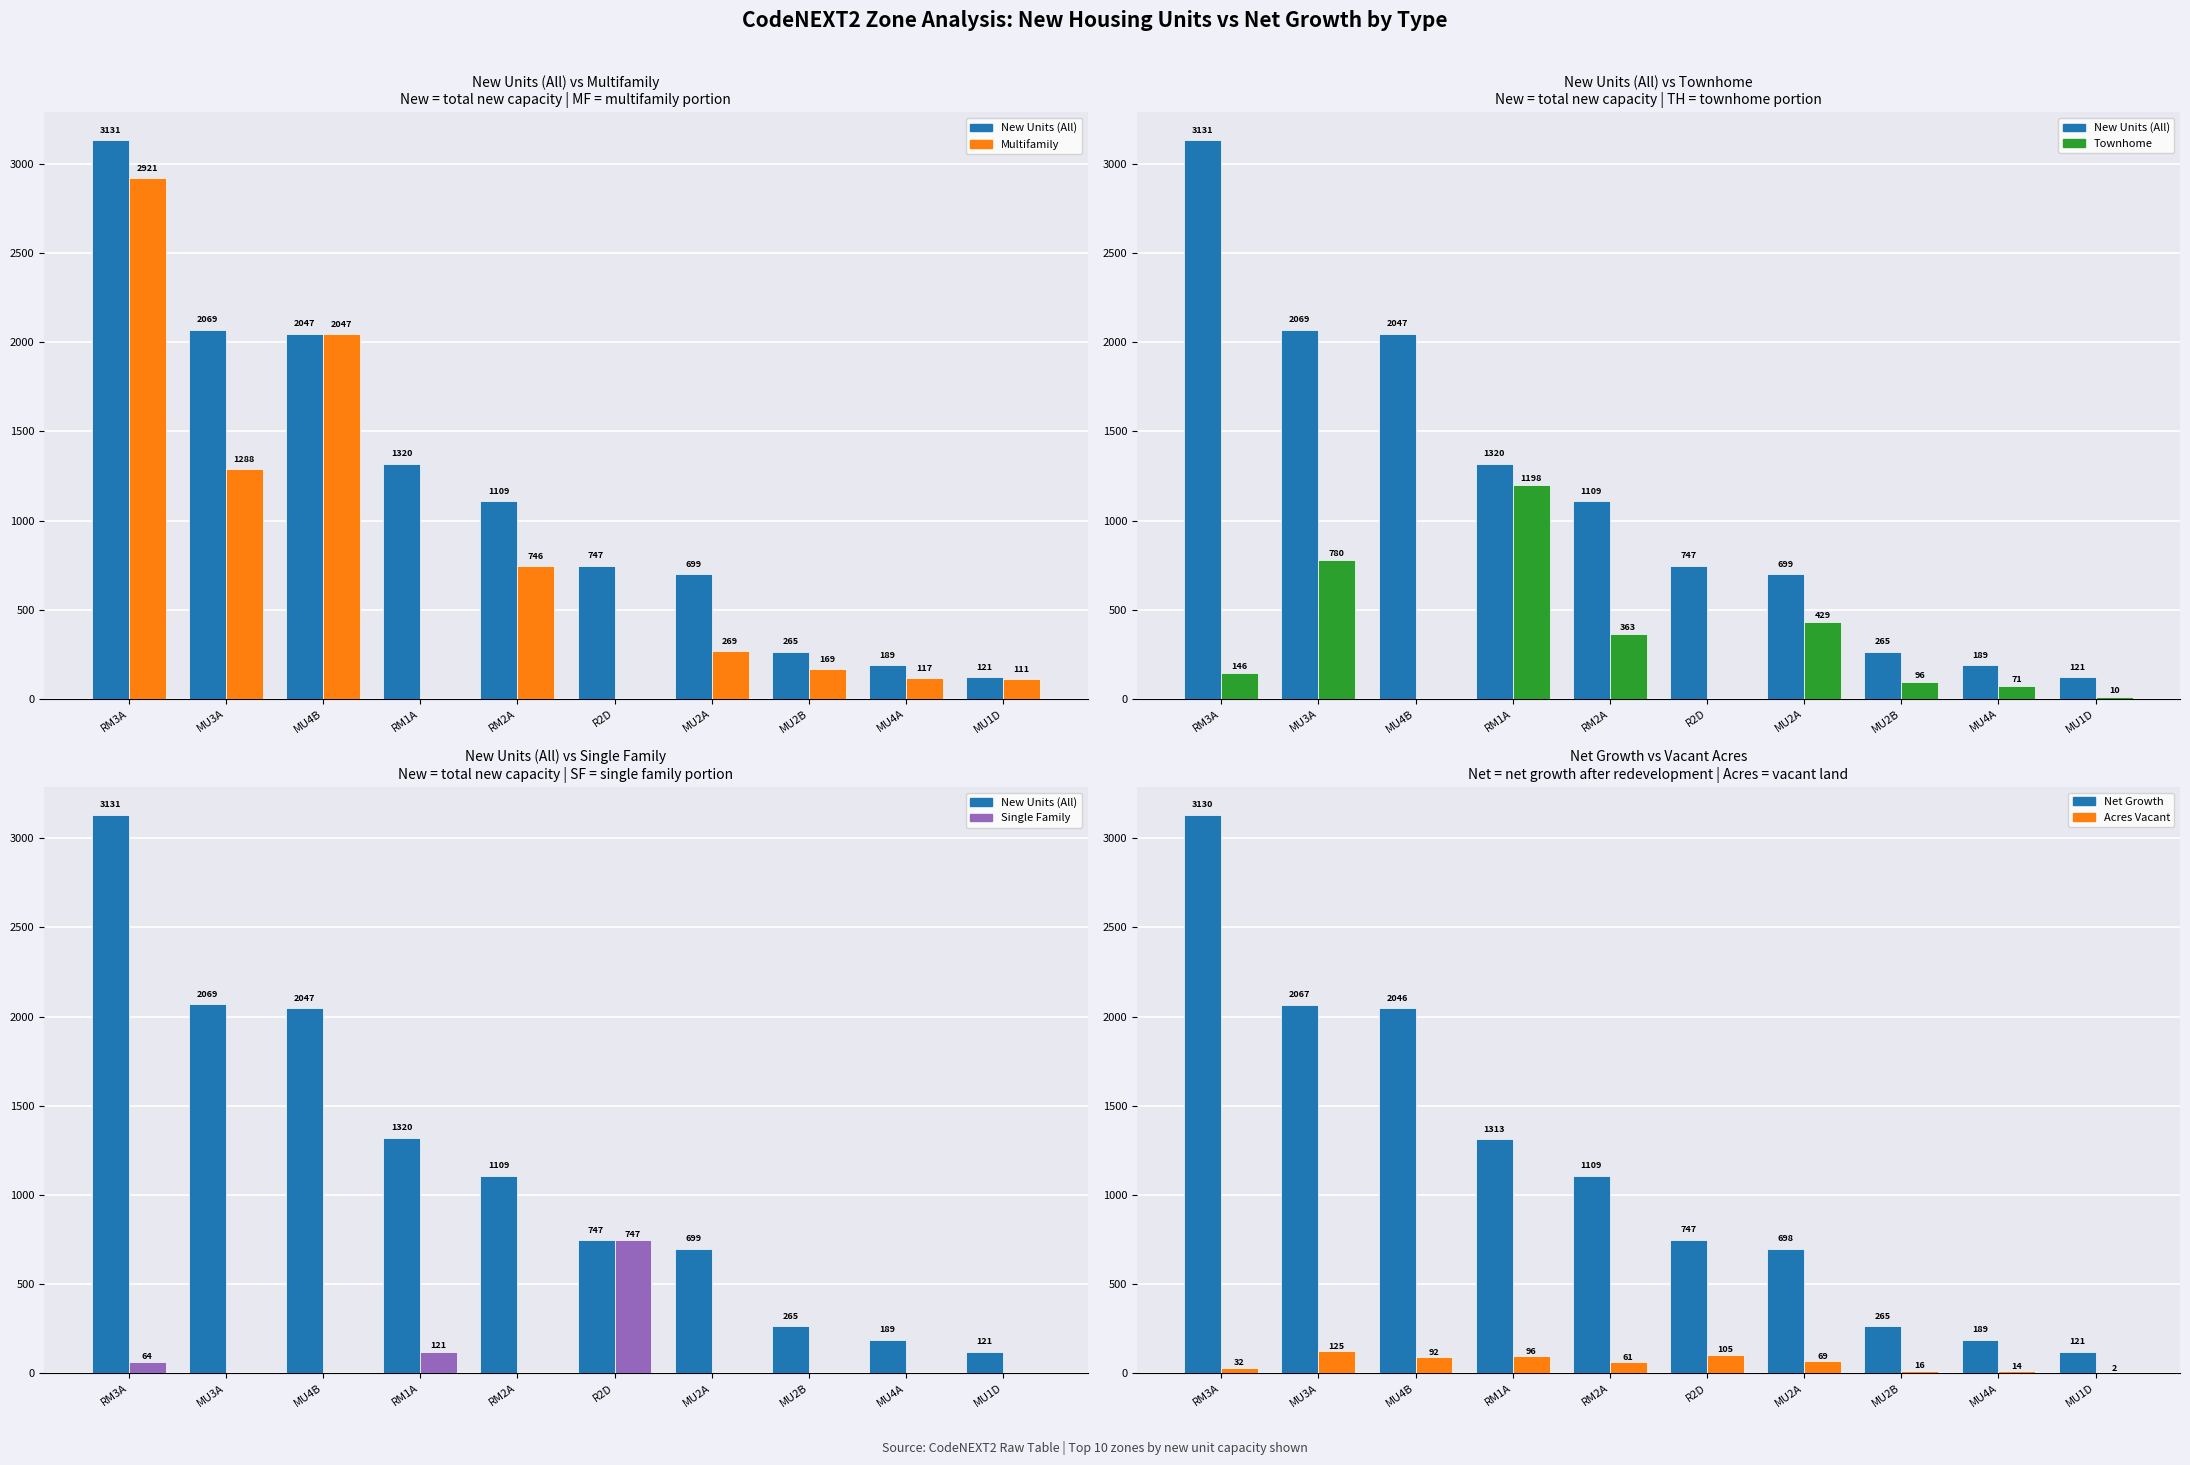

At which category is the sum across all series the highest?

RM3A